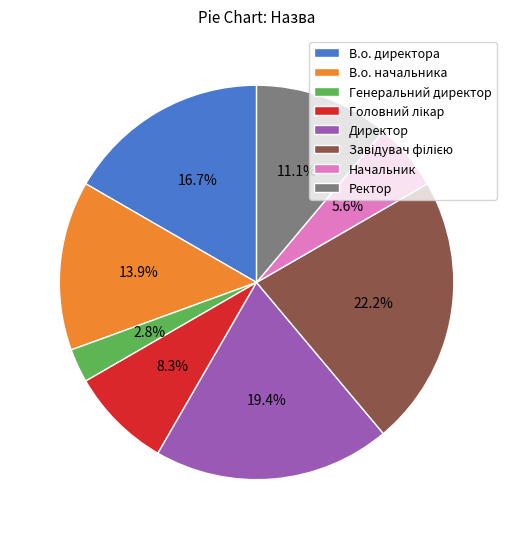

What portion of the pie excludes Начальник?

94.4%